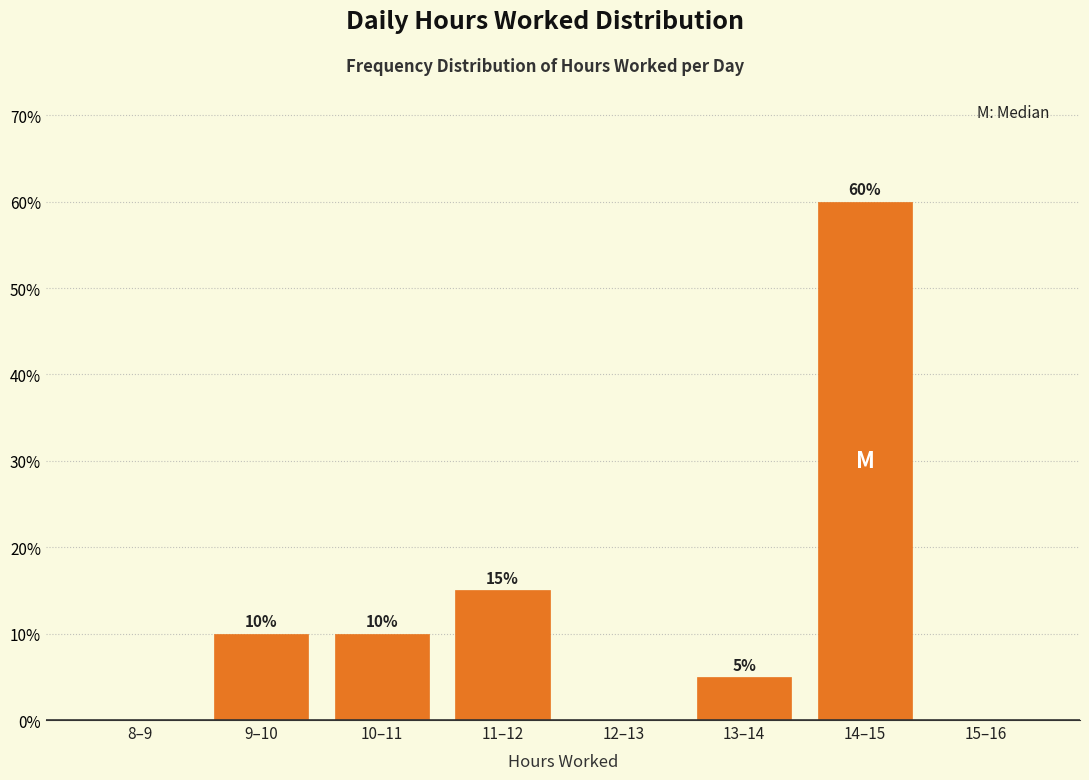

Reading left to right, transcribe all the data shown in this chart.

8–9=0	9–10=10	10–11=10	11–12=15	12–13=0	13–14=5	14–15=60	15–16=0